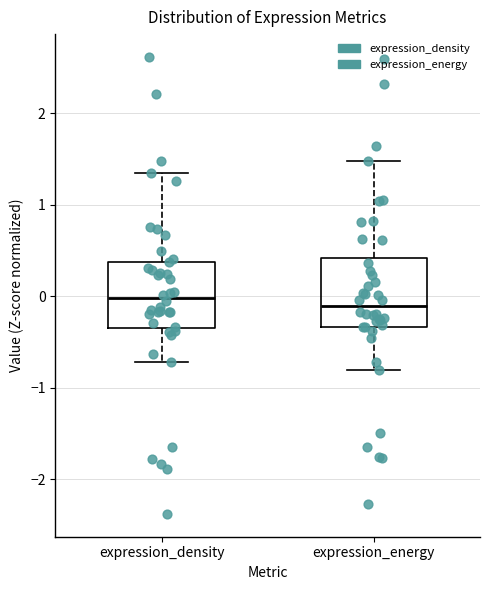

Reading left to right, read every box against the y-axis: the position of its median line, the range the box covers, and the ends of its whiskers. The values are not printed on the chart, so give them approximately, as read against the axis.

expression_density: median 0.0, box -0.3 to 0.4, whiskers -0.7 to 1.3
expression_energy: median -0.1, box -0.3 to 0.4, whiskers -0.8 to 1.5